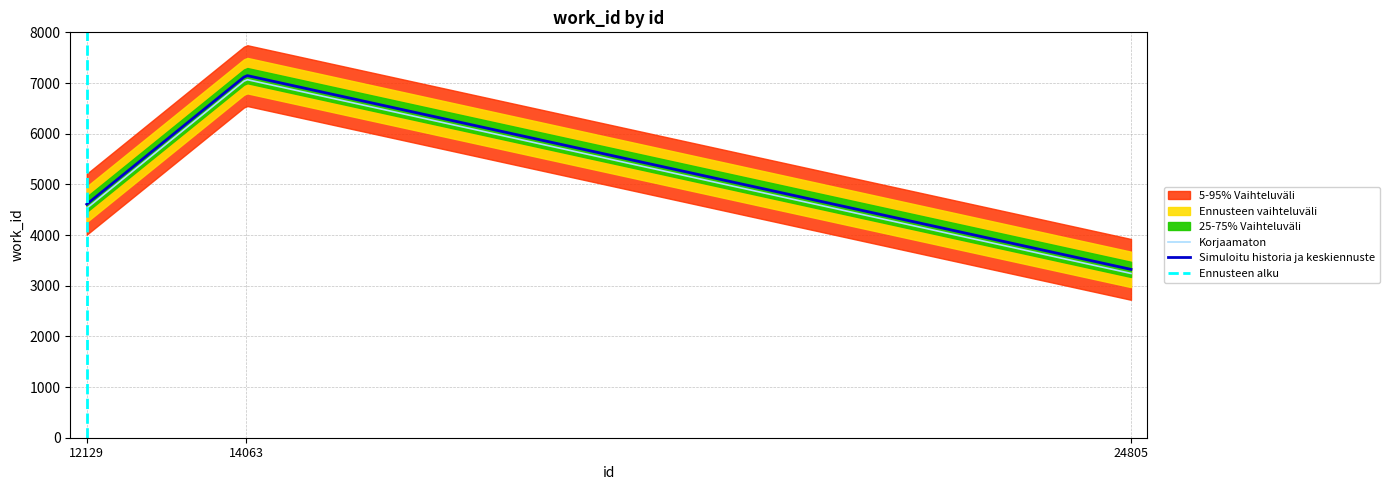

Count the number of values greater than 4608.

1